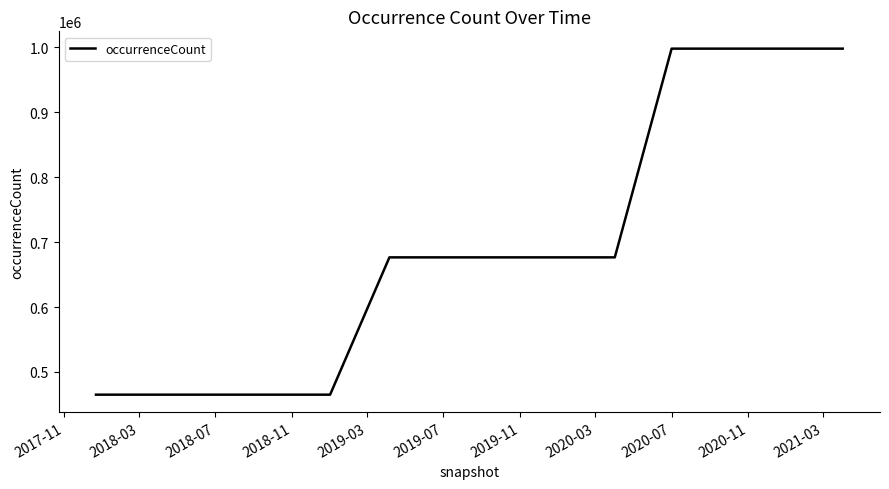

What is the average value?

692854